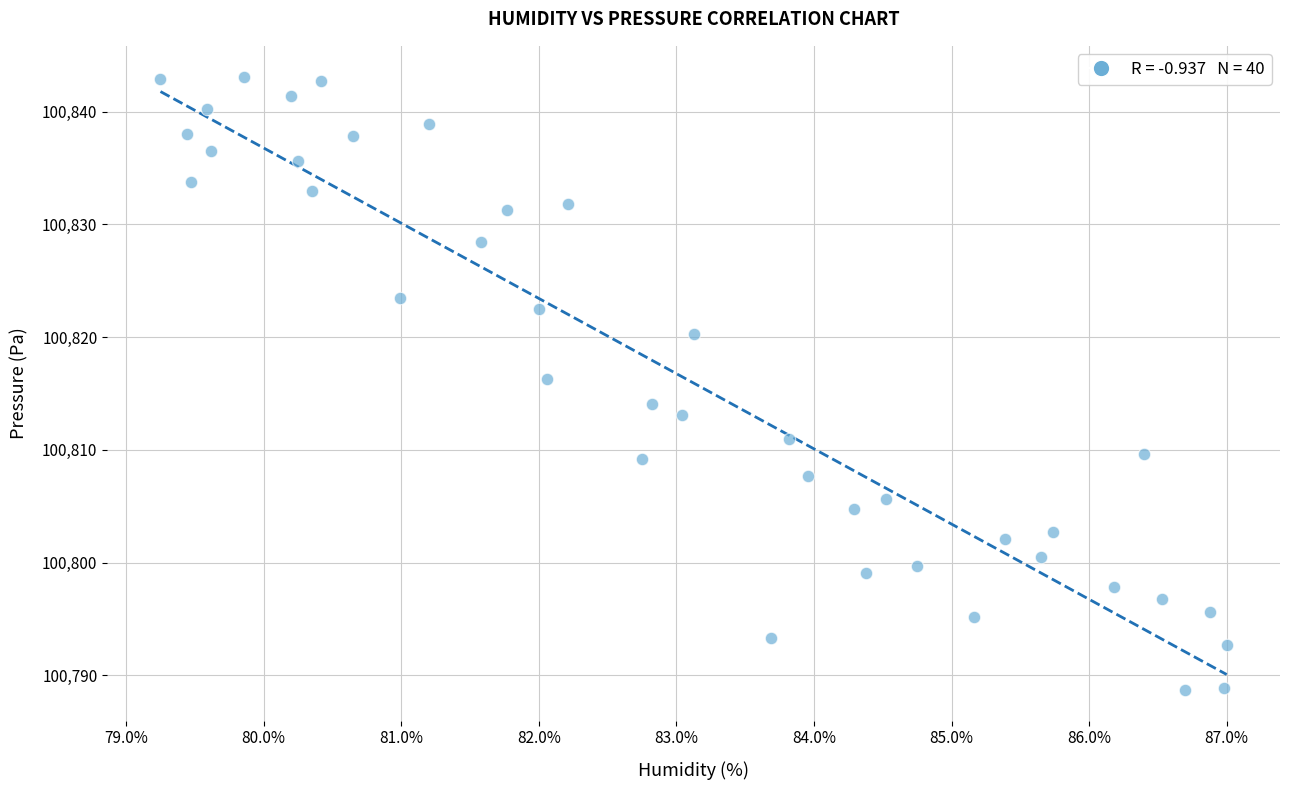

What is the range of Y values (max minus min)?

54.4